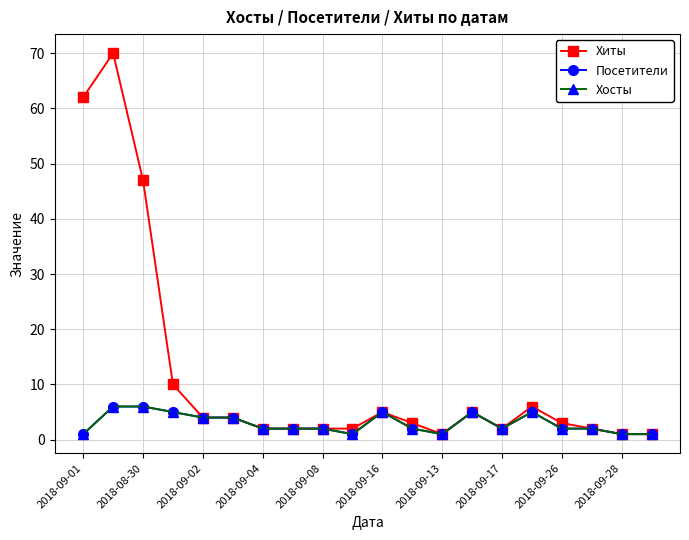

What is the difference between the maximum and minimum values in the Хиты series?

69